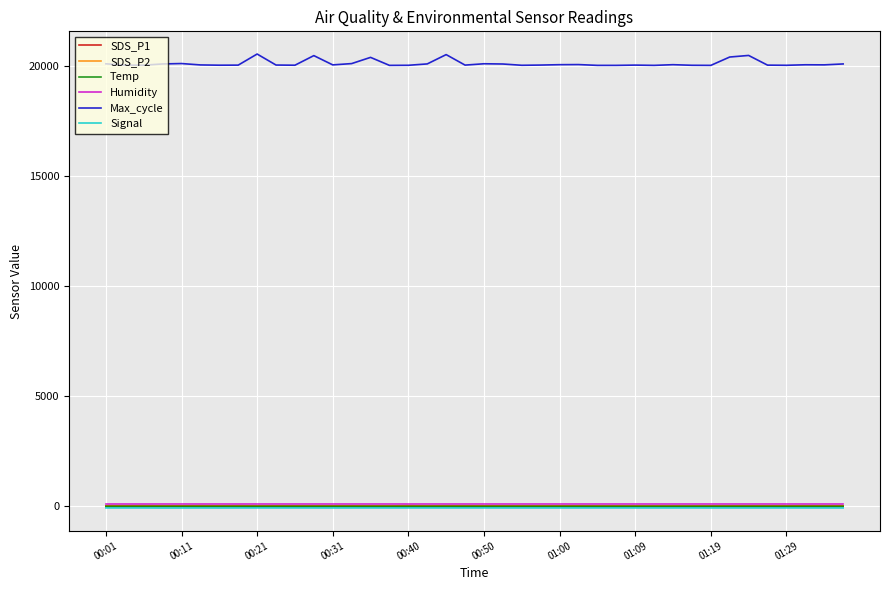

What is the maximum value shown in the chart?

20535.0